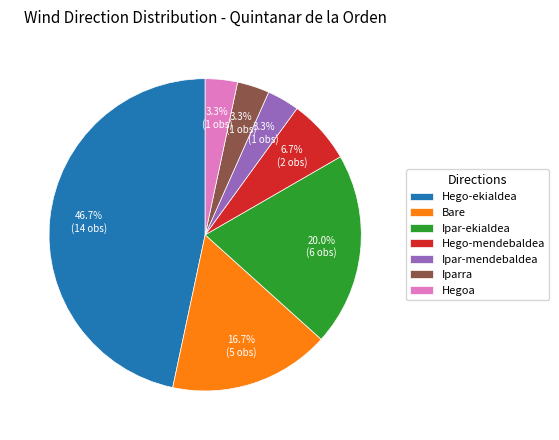

What percentage is the Bare slice, to the nearest percent?

17%